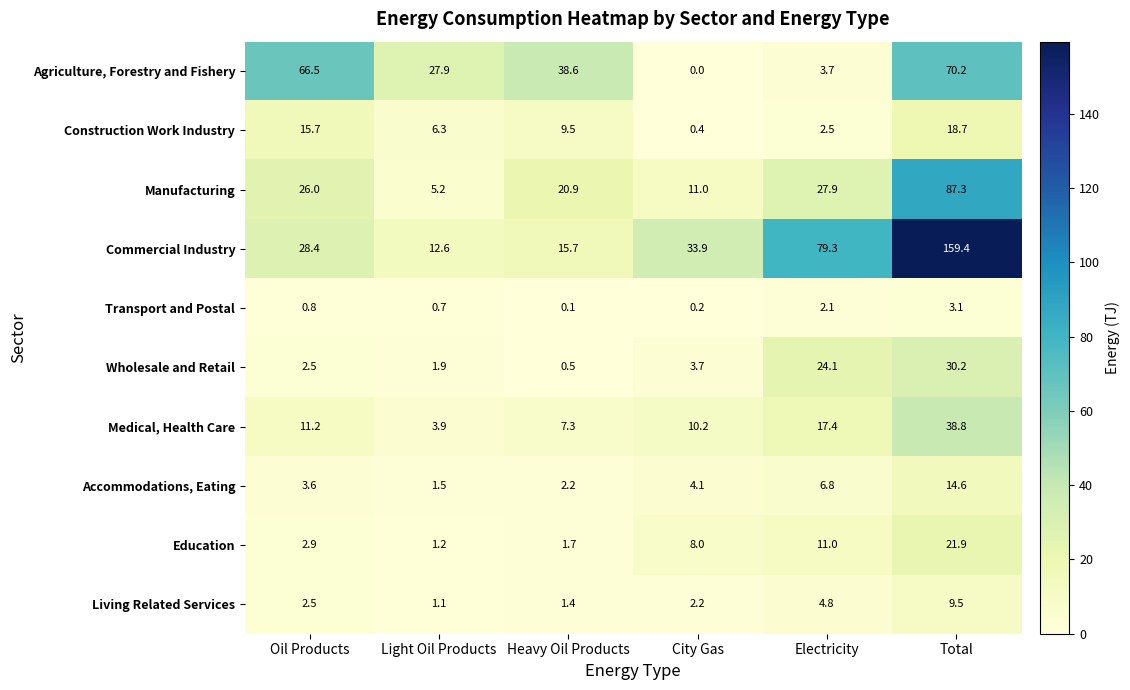

What is the spread (max minus min) of values at Light Oil Products?

27.2